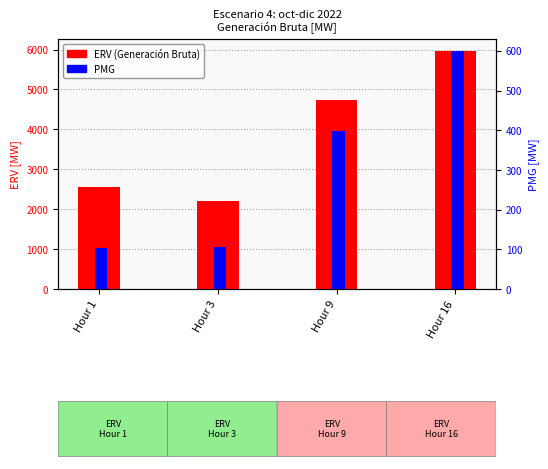

Read the ERV (Generación Bruta) value at Hour 1.

2548.3